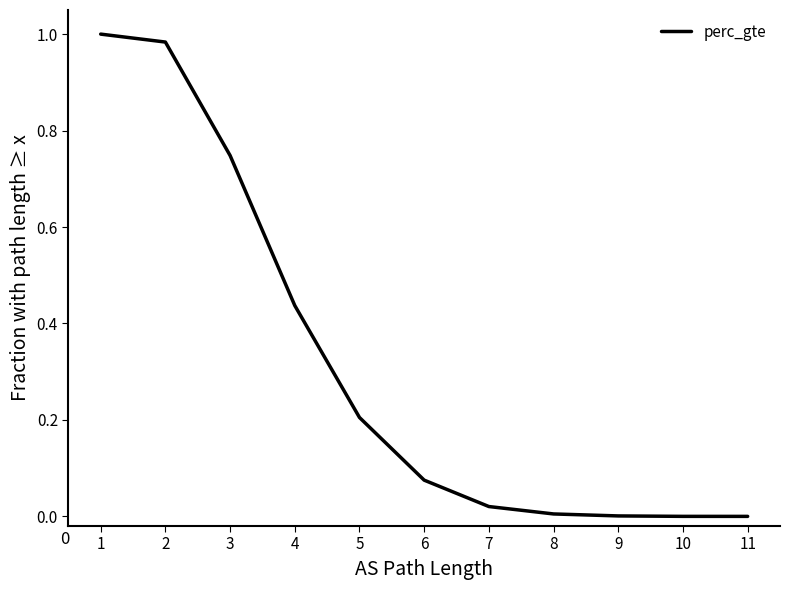

What is the value of the 1st point from the left?

1.0